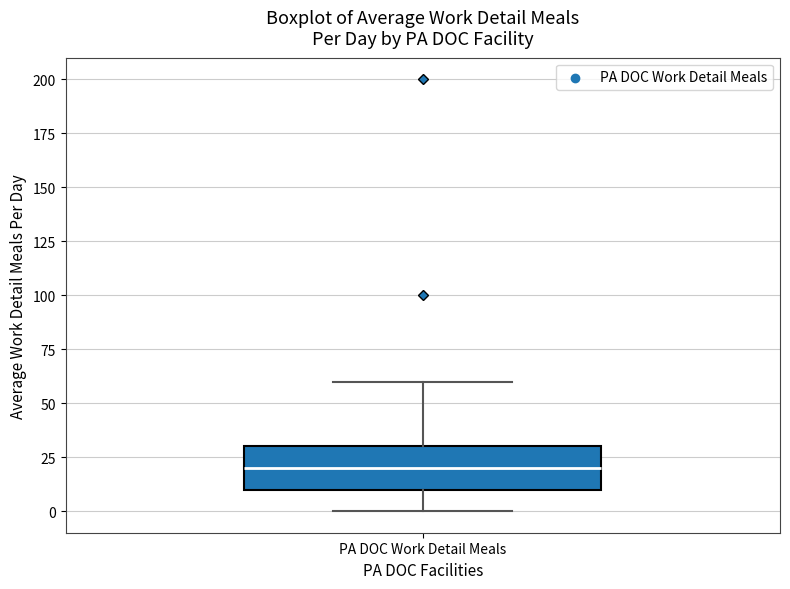

Transcribe this box plot: give where the median line is, the range the box spans, and where the two whiskers end, as read against the y-axis. The values are not printed on the chart, so give them approximately, as read against the axis.

median 20, box 10 to 30, whiskers 0 to 60